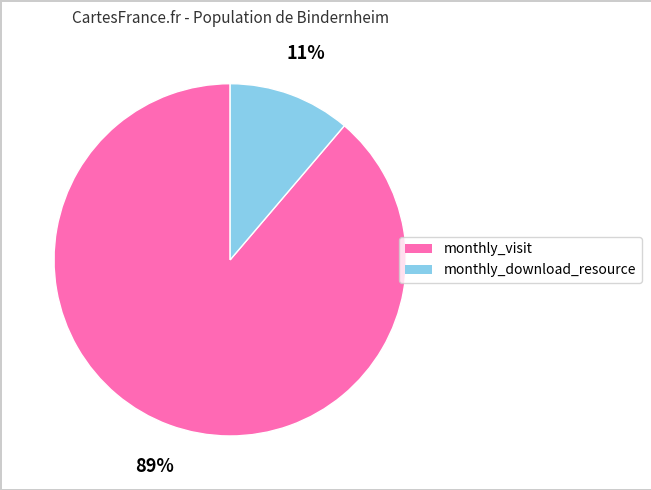

Is there a majority slice in this chart?

Yes